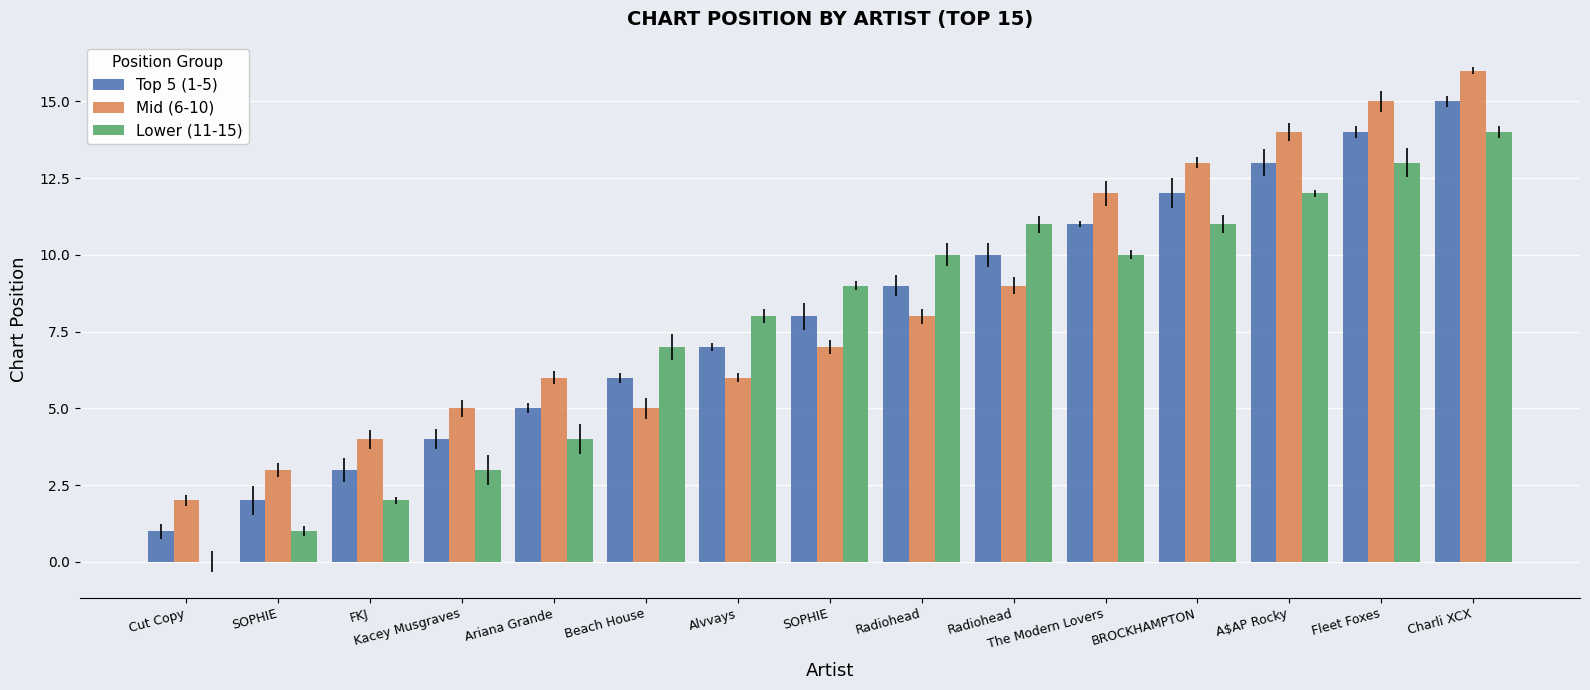

What is the spread (max minus min) of values at BROCKHAMPTON?

2